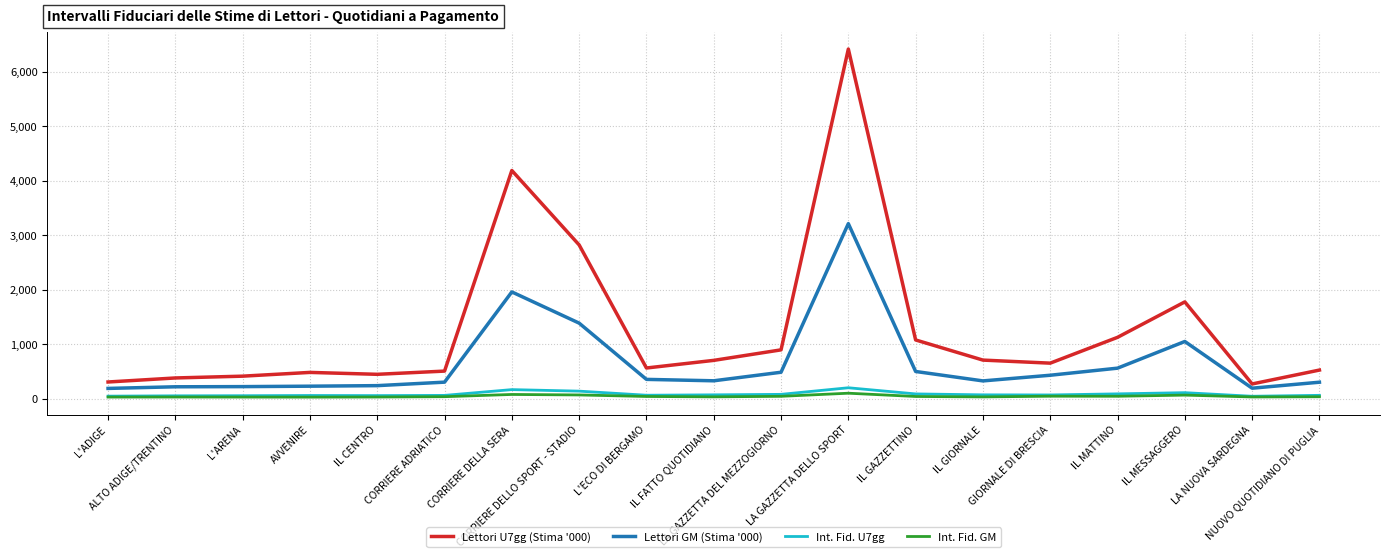

True or false: Lettori U7gg (Stima '000) and Int. Fid. GM cross at least once.

False